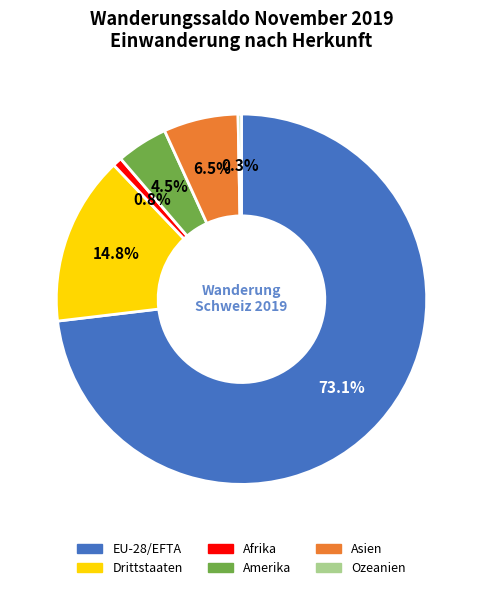

Between Afrika and Ozeanien, which is larger?

Afrika